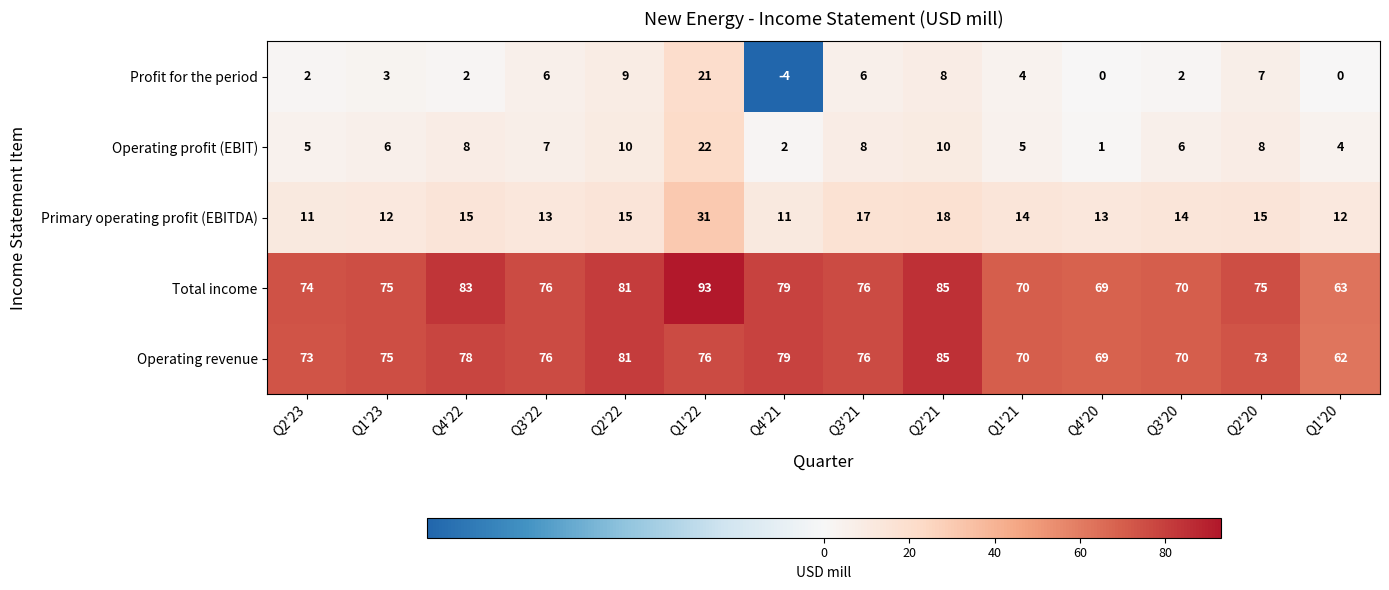

At which category does the chart reach its minimum across all series?

Q4'21